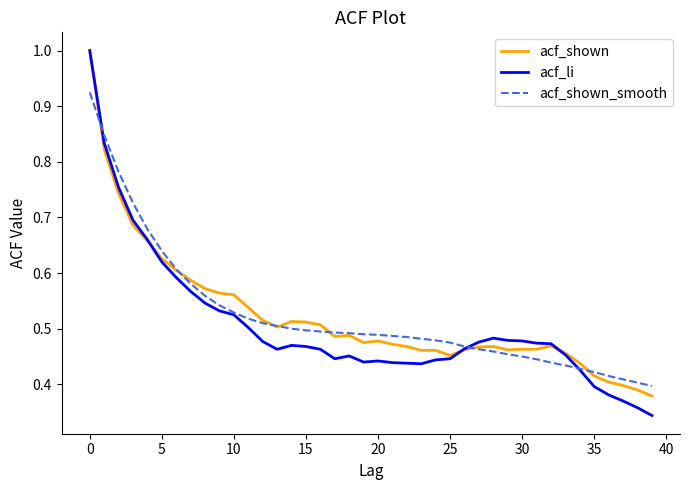

Which series has the widest spread of values?

acf_li